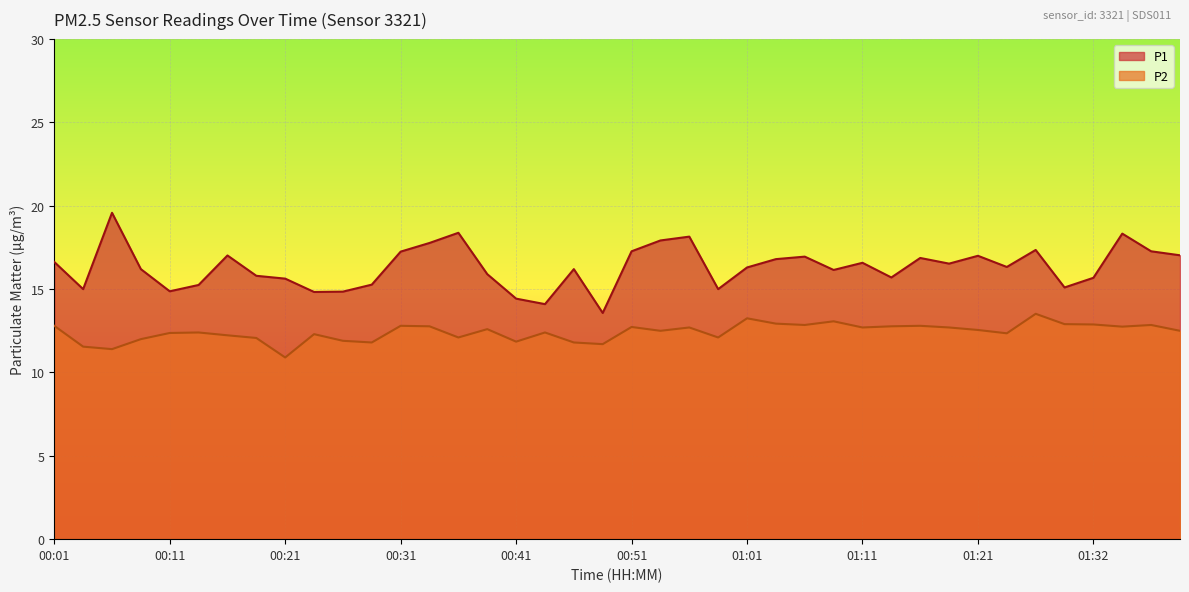

At which category is the sum across all series the highest?

01:34